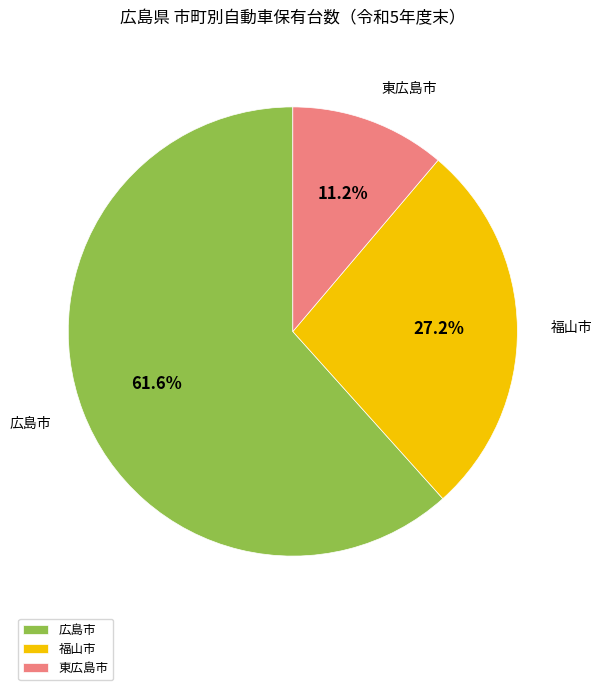

Is there any slice that represents more than half of the pie?

Yes